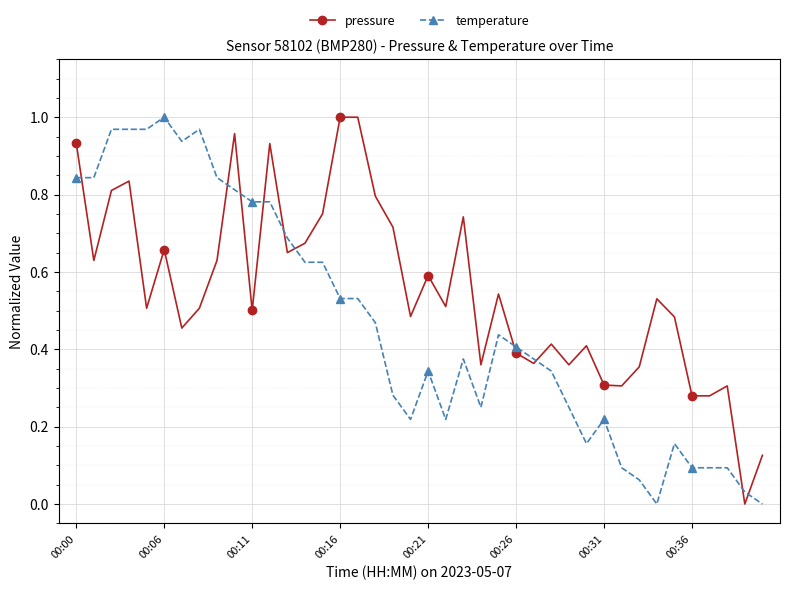

List the series in order of their overall mean, highest first.

pressure, temperature